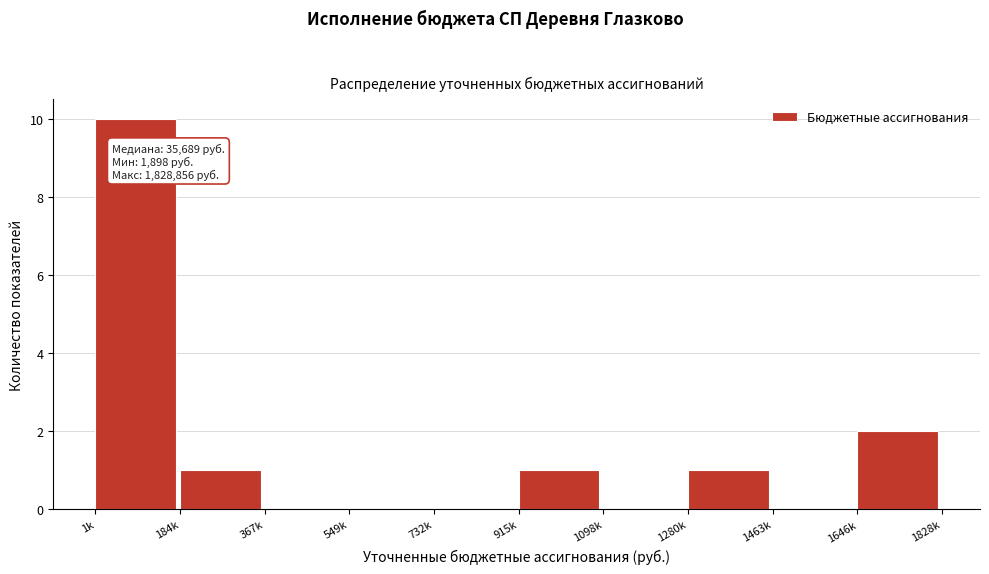

Reading right to left, extract all data points from this chart.

1646k=2	1463k=0	1280k=1	1098k=0	915k=1	732k=0	549k=0	367k=0	184k=1	1k=10